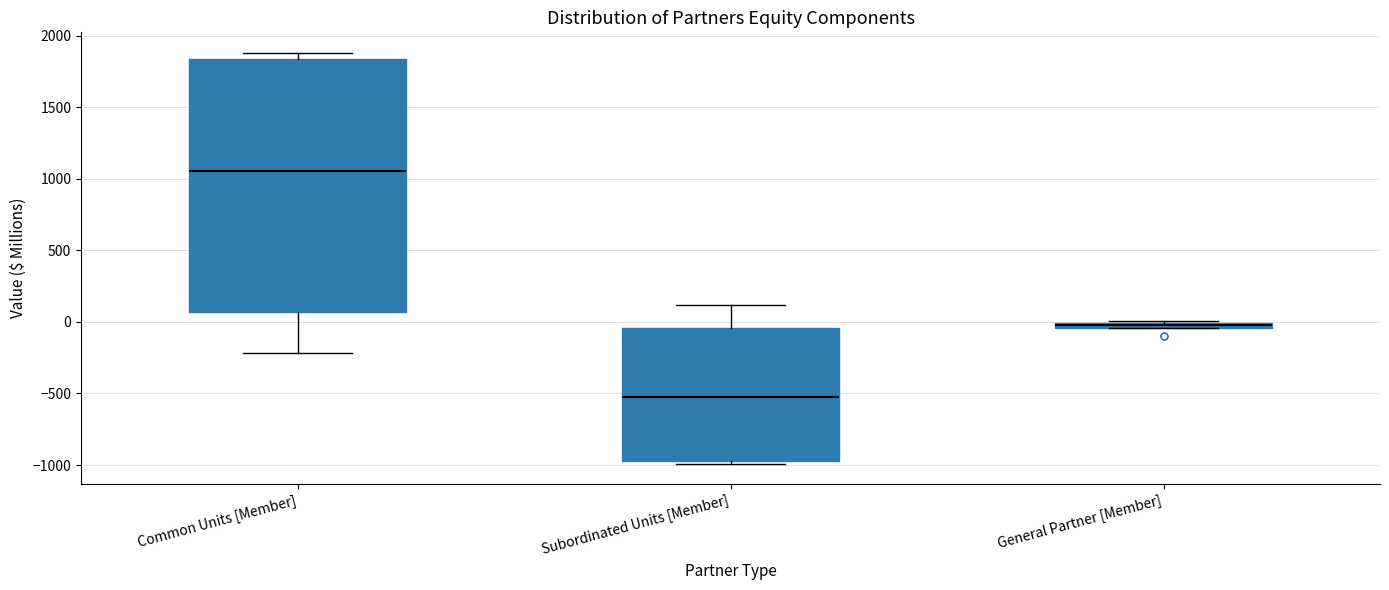

Which box is the tallest, from its lower edge to its upper edge?

Common Units [Member]